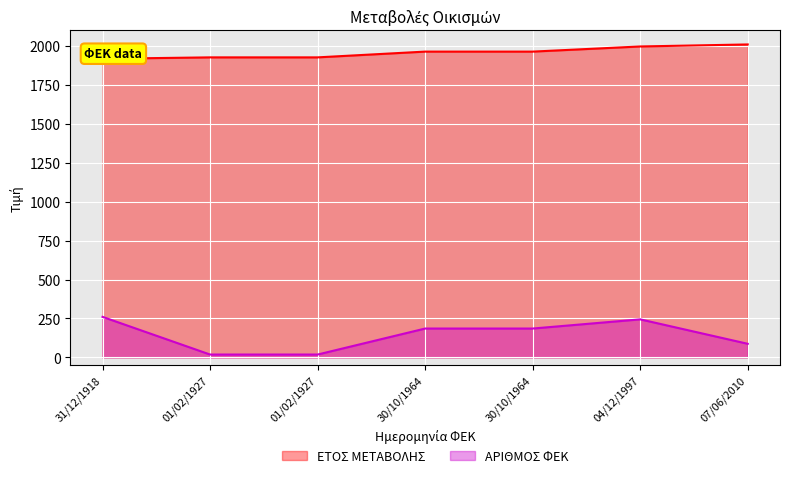

What is the difference between the ΑΡΙΘΜΟΣ ΦΕΚ values at 07/06/2010 and 01/02/1927?

69